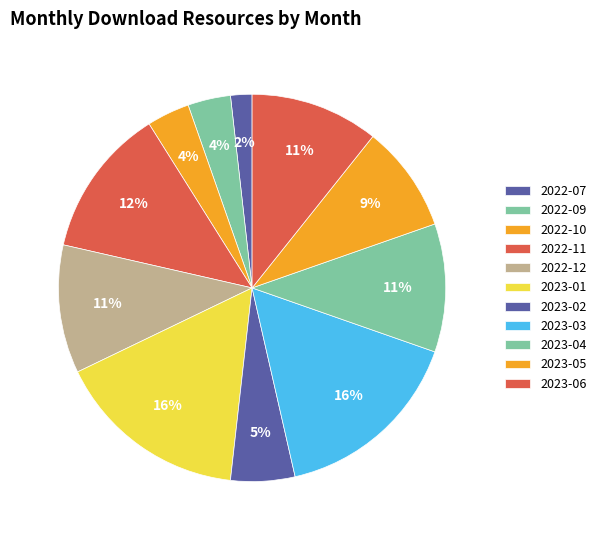

Does any single category account for the majority?

No